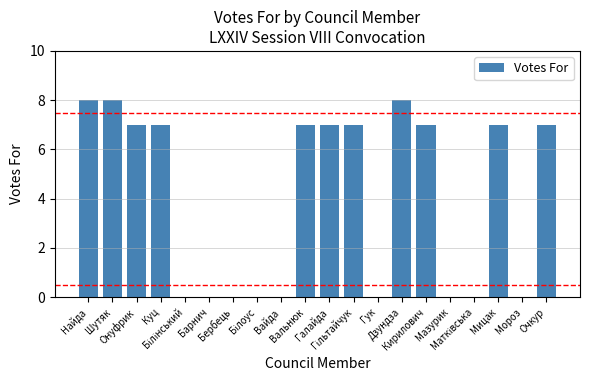

What is the greatest value displayed?

8